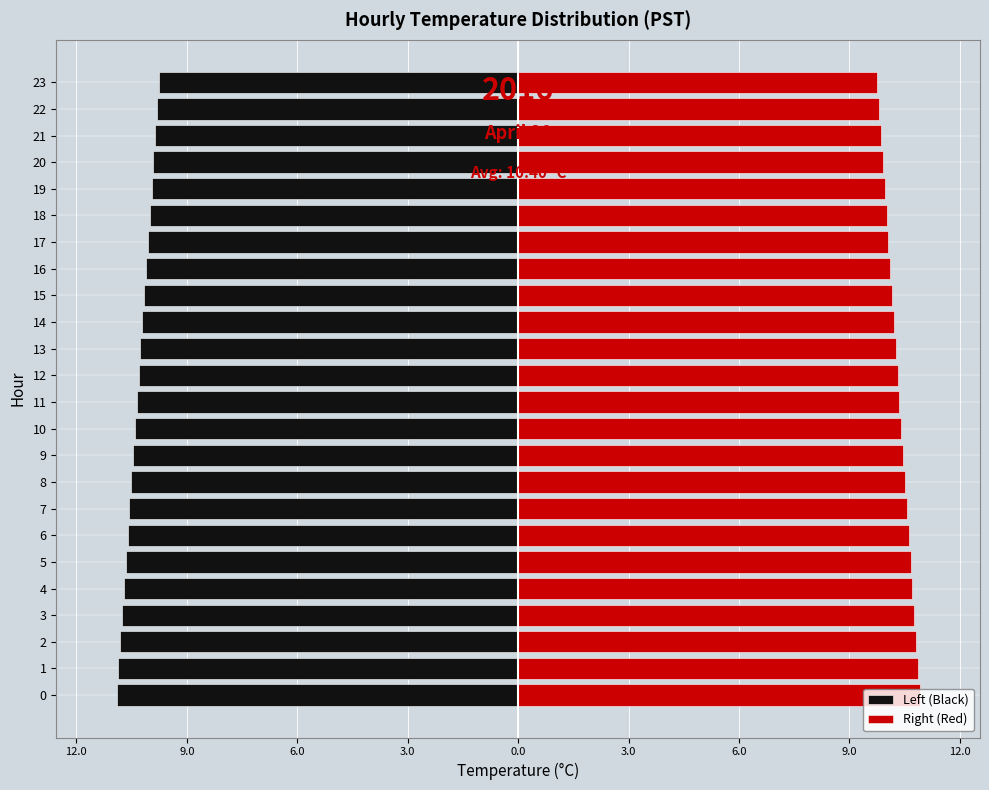

List the series in order of their overall mean, highest first.

Right (Red), Left (Black)